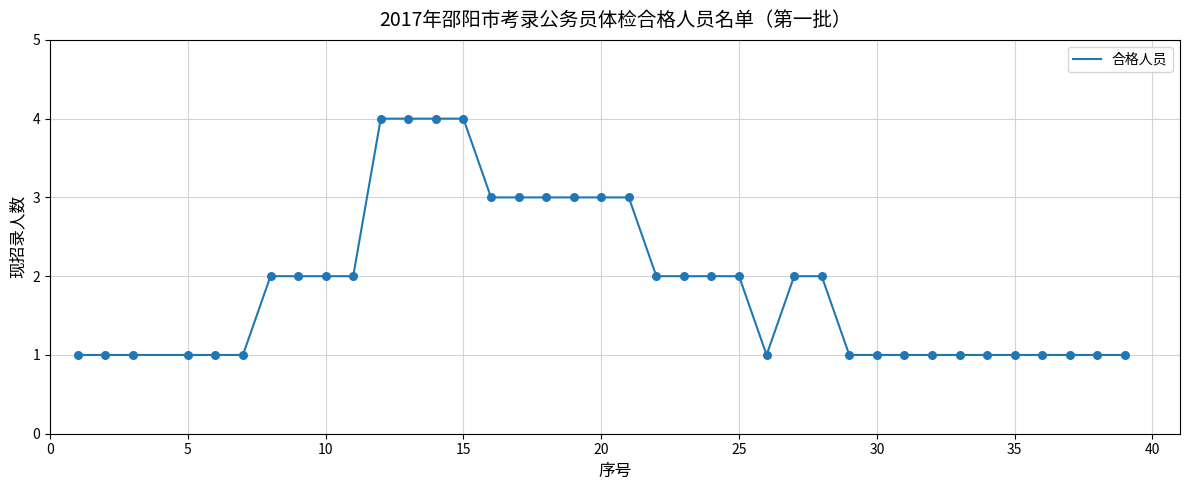

What is the difference between the maximum and minimum values?

3